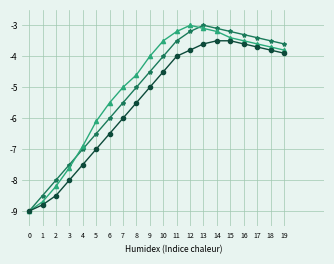

What is the spread (max minus min) of values at 18?

0.3